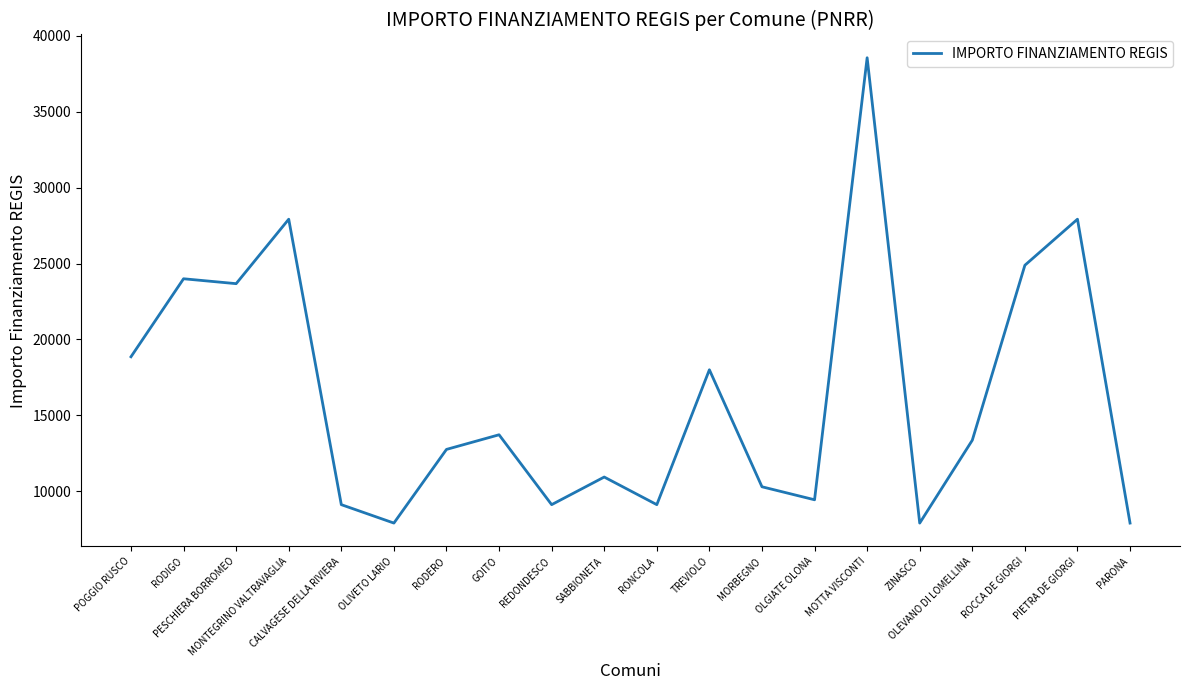

The value at RODIGO is 23996. True or false?

True